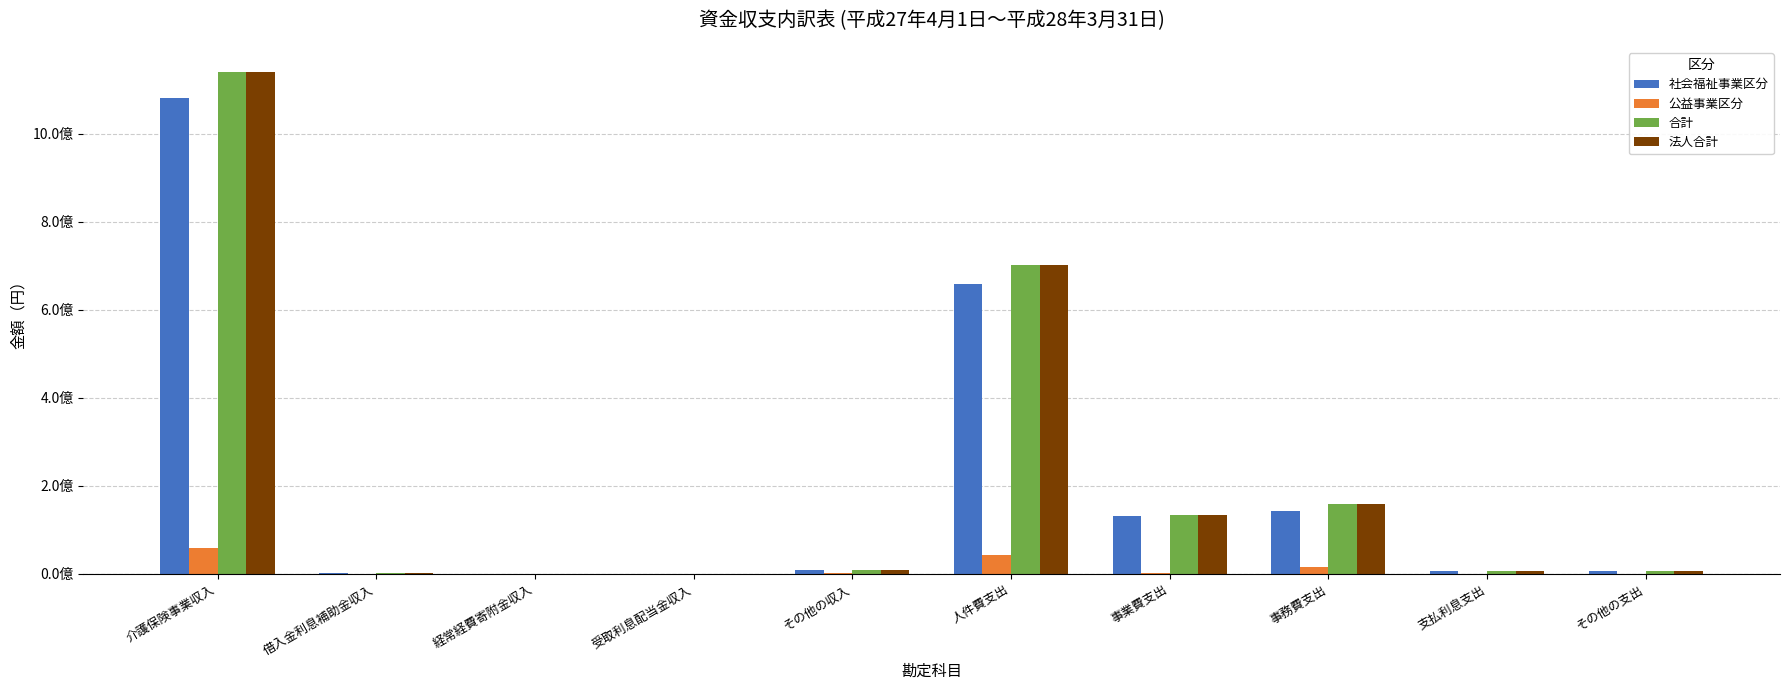

What are all the series names shown in the legend?

社会福祉事業区分, 公益事業区分, 合計, 法人合計